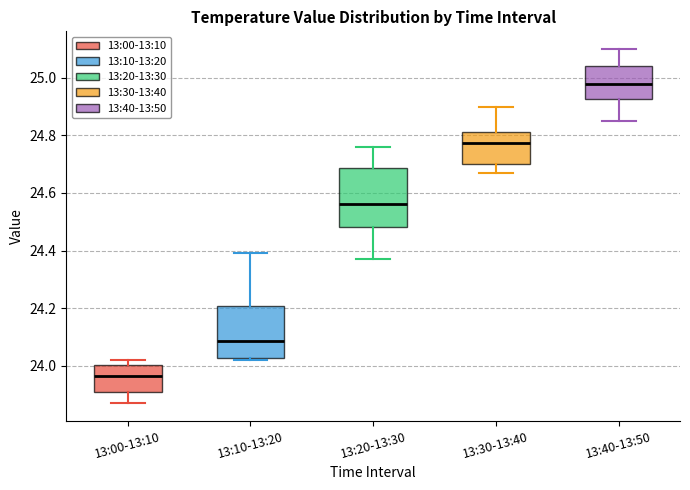

Reading left to right, read every box against the y-axis: the position of its median line, the range the box covers, and the ends of its whiskers. The values are not printed on the chart, so give them approximately, as read against the axis.

13:00-13:10: median 23.96, box 23.92 to 24.00, whiskers 23.88 to 24.02
13:10-13:20: median 24.08, box 24.02 to 24.20, whiskers 24.02 to 24.40
13:20-13:30: median 24.56, box 24.48 to 24.68, whiskers 24.38 to 24.76
13:30-13:40: median 24.78, box 24.70 to 24.82, whiskers 24.68 to 24.90
13:40-13:50: median 24.98, box 24.92 to 25.04, whiskers 24.86 to 25.10